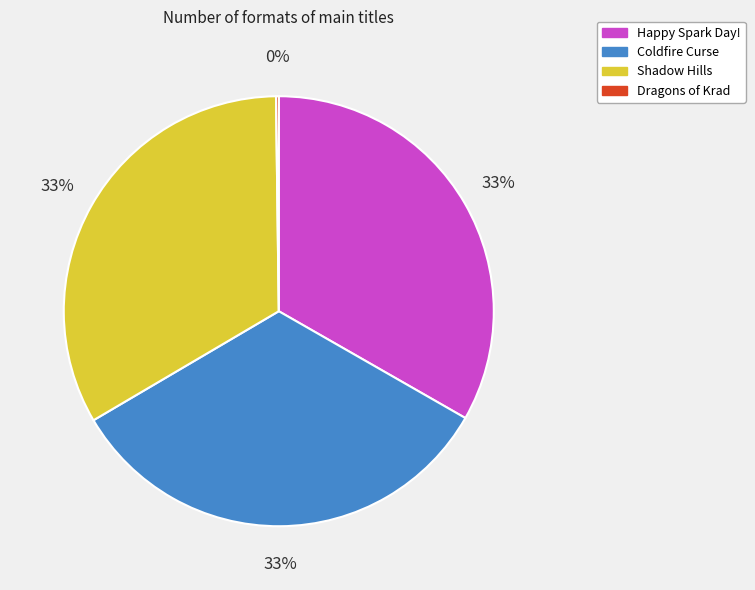

Is the sum of Shadow Hills and Coldfire Curse greater than half?

Yes